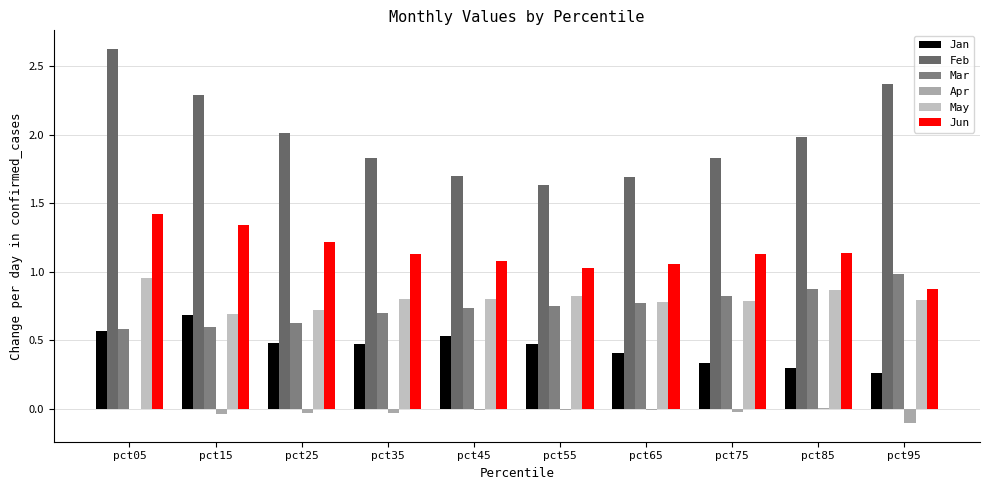

Rank the series by their maximum value, from highest to lowest.

Feb, Jun, Mar, May, Jan, Apr